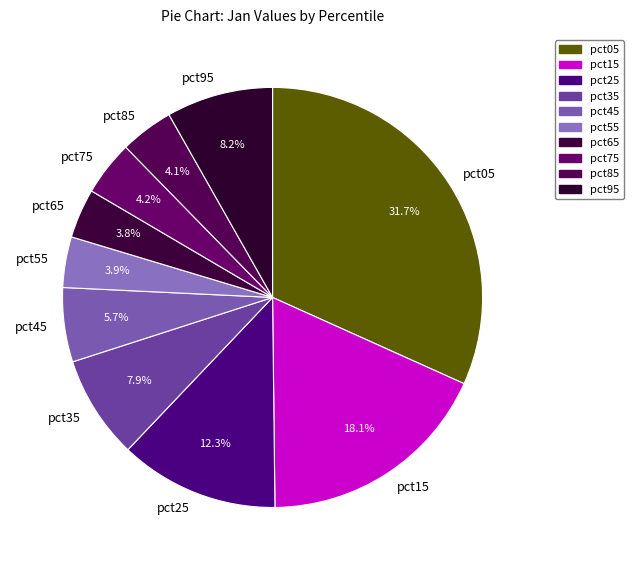

Which has a higher value, pct55 or pct35?

pct35